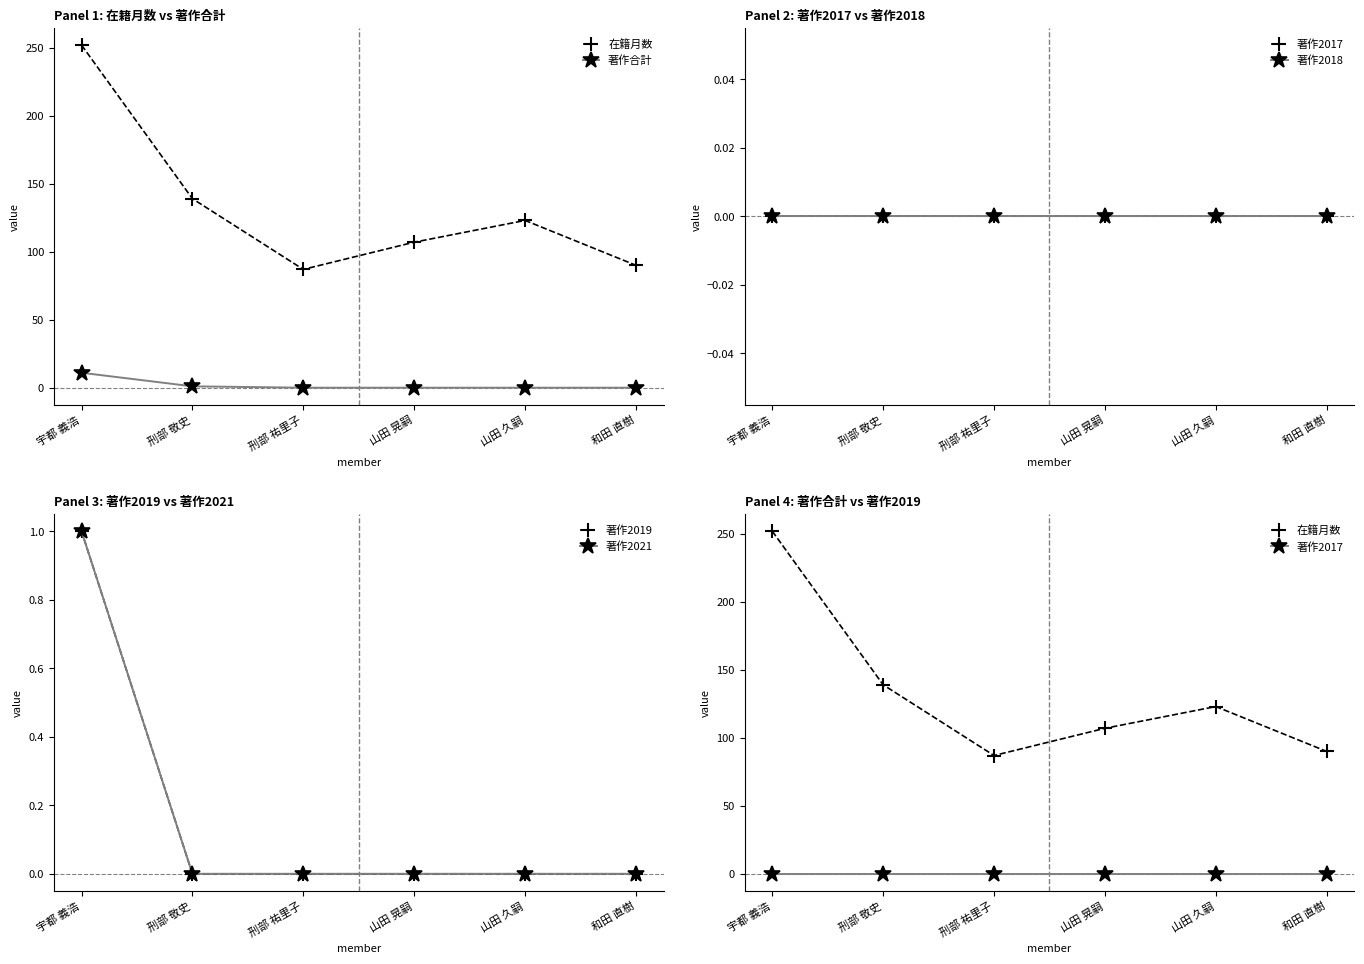

What are all the series names shown in the legend?

在籍月数, 著作合計, 著作2017, 著作2018, 著作2019, 著作2021